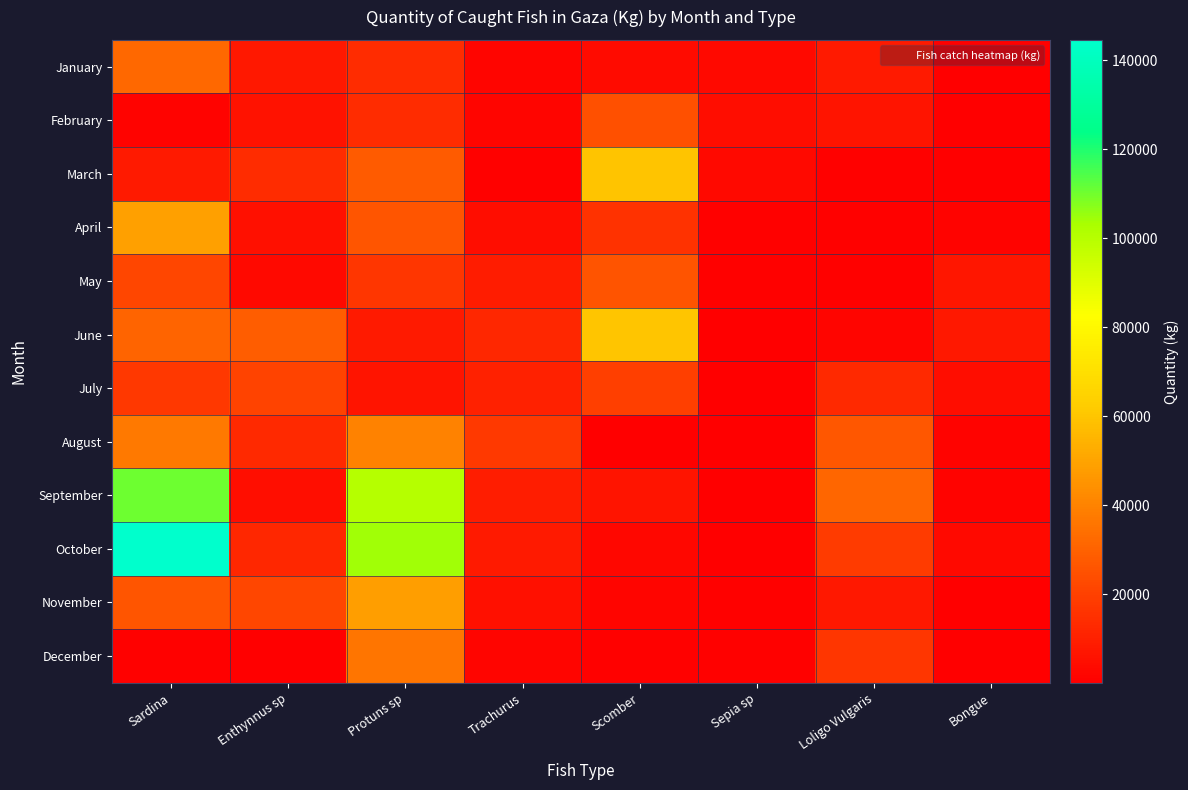

Which series changed the most between Enthynnus sp and Sepia sp?

June